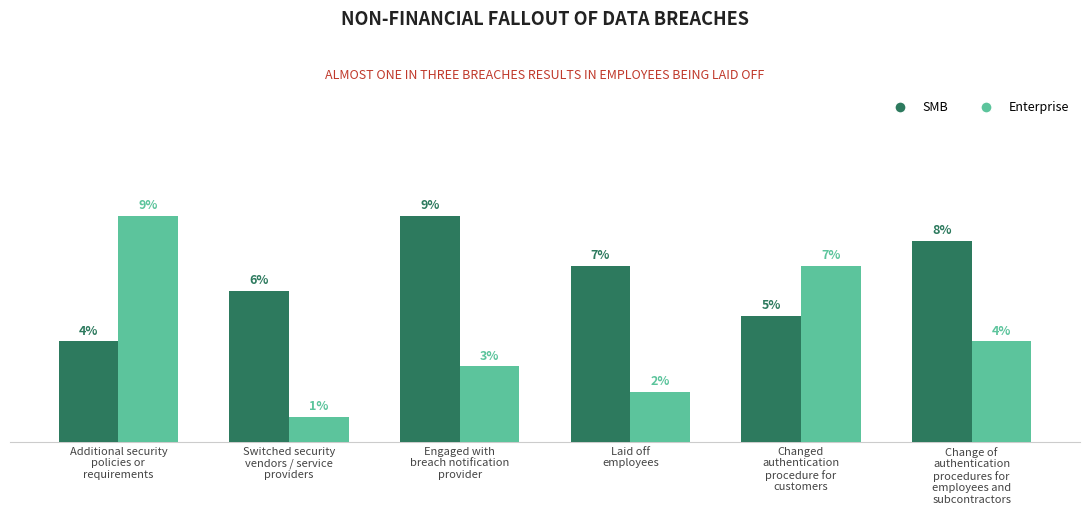

Which series has the largest total across all categories?

SMB